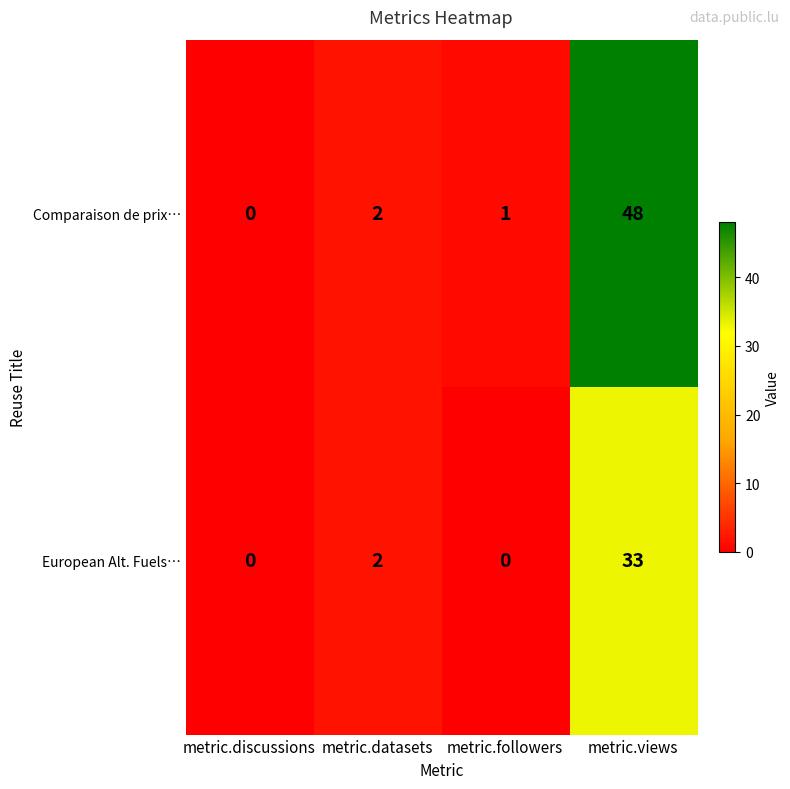

True or false: Comparaison de prix… has a value of 0 at metric.discussions.

True